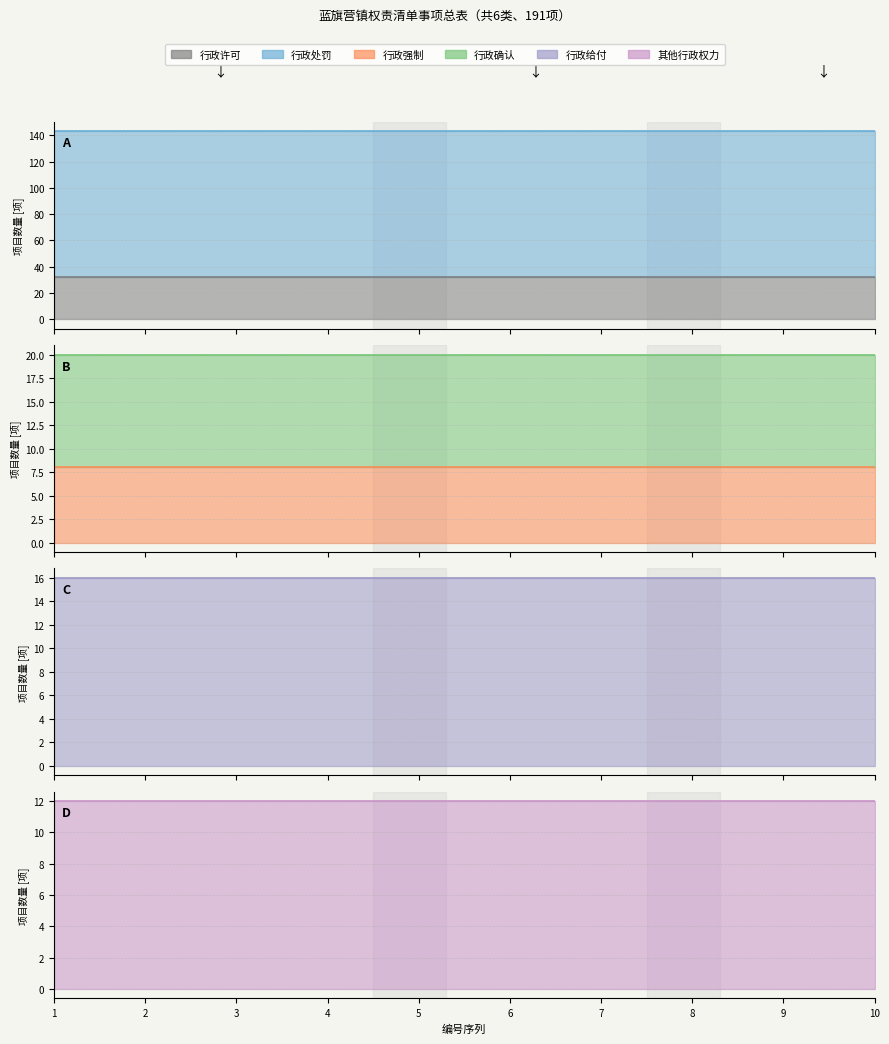

True or false: 行政强制 has more than 2 points higher than both neighbors.

False